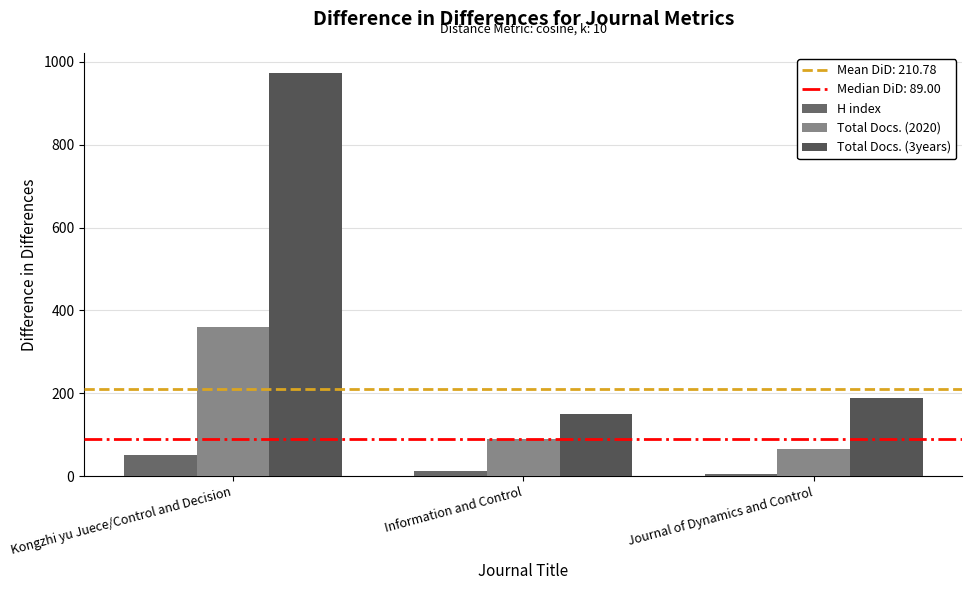

Which category has the lowest value across all series?

Journal of Dynamics and Control